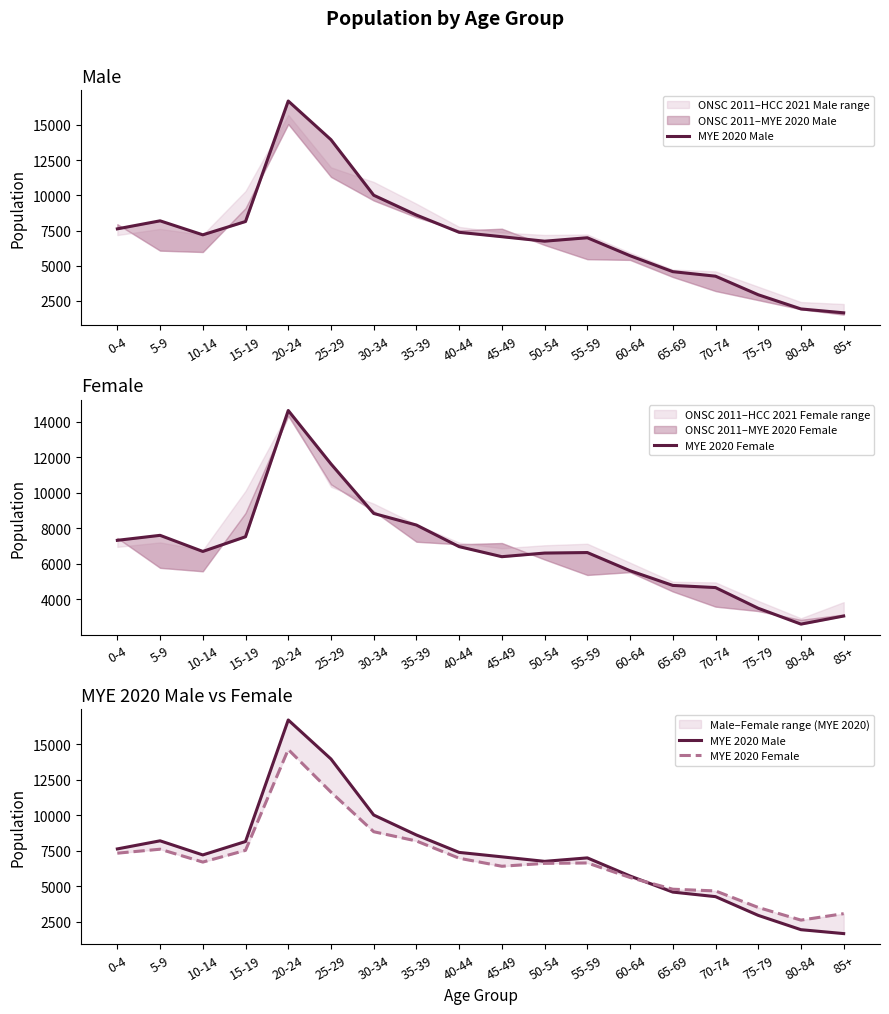

List the labels in order of MYE 2020 Male value, smallest first.

85+, 80-84, 75-79, 70-74, 65-69, 60-64, 50-54, 55-59, 45-49, 10-14, 40-44, 0-4, 15-19, 5-9, 35-39, 30-34, 25-29, 20-24